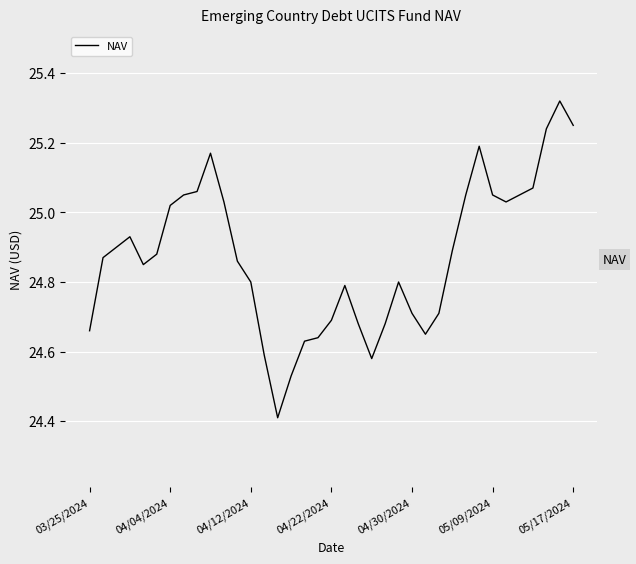

What is the minimum value shown in the chart?

24.4